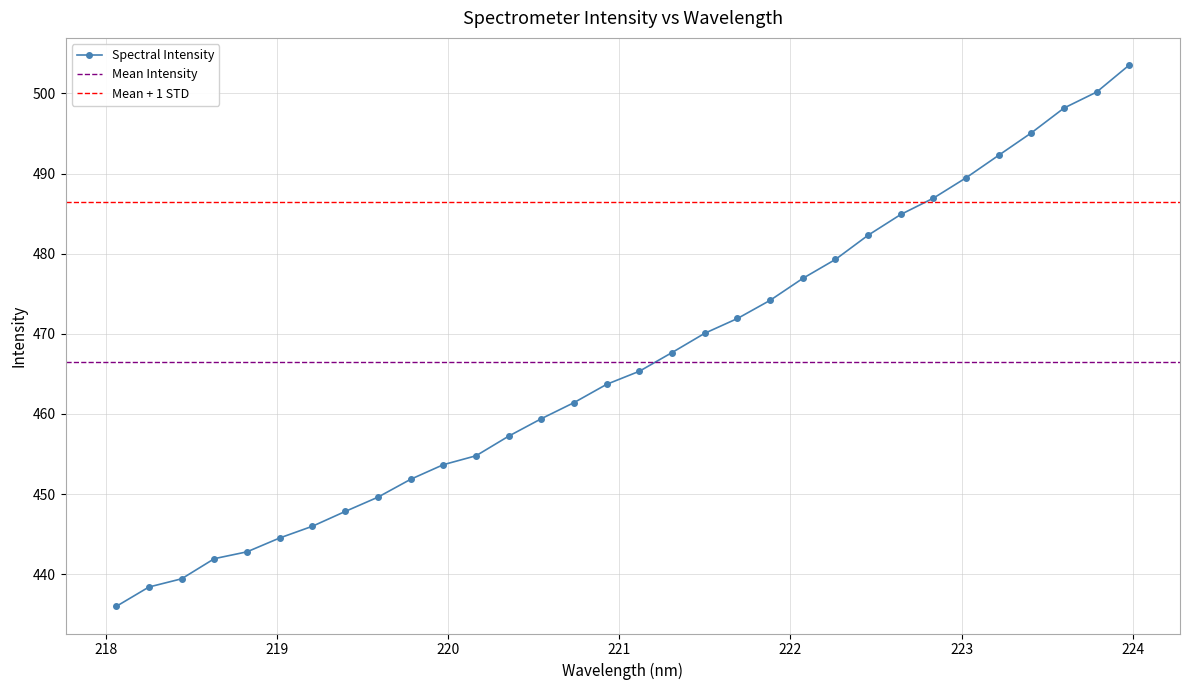

What is the value of the Spectral Intensity point at the 10th from the left?

451.8